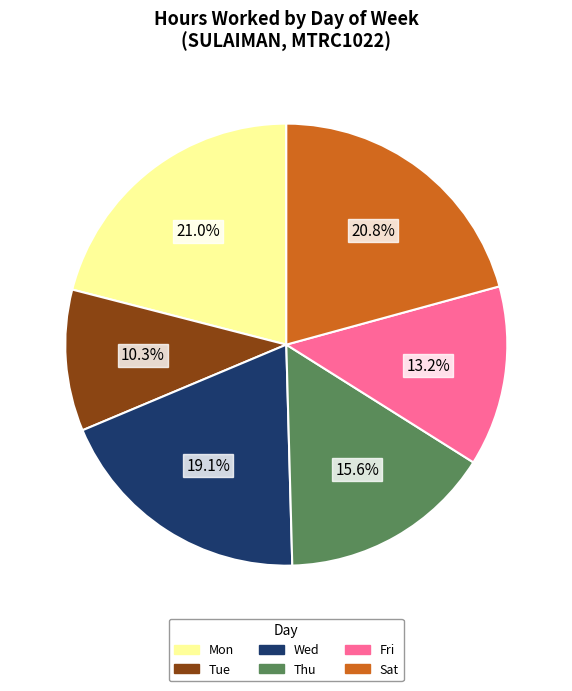

True or false: Thu accounts for 16% of the total.

True